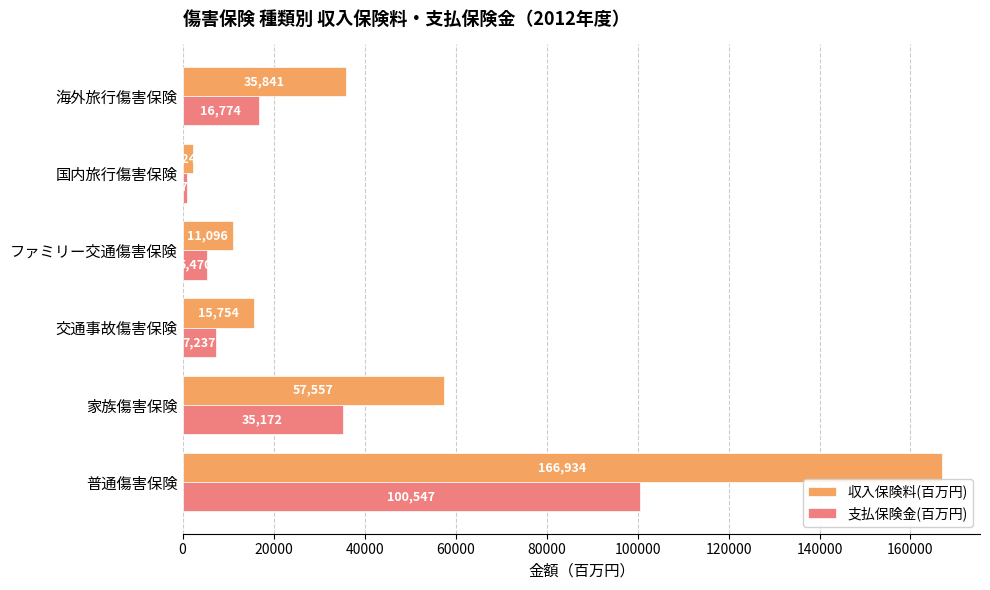

What is the sum of all 支払保険金(百万円) values?

166077